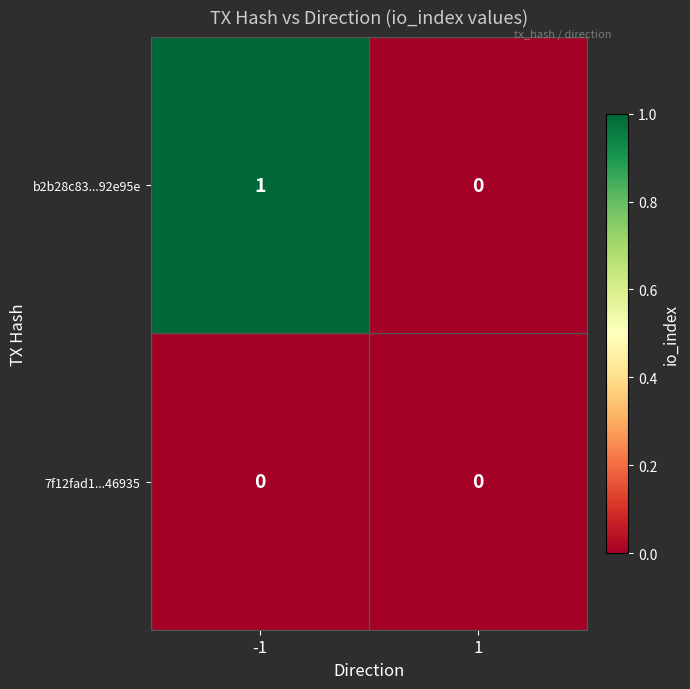

List the series in order of their overall mean, highest first.

b2b28c83...92e95e, 7f12fad1...46935